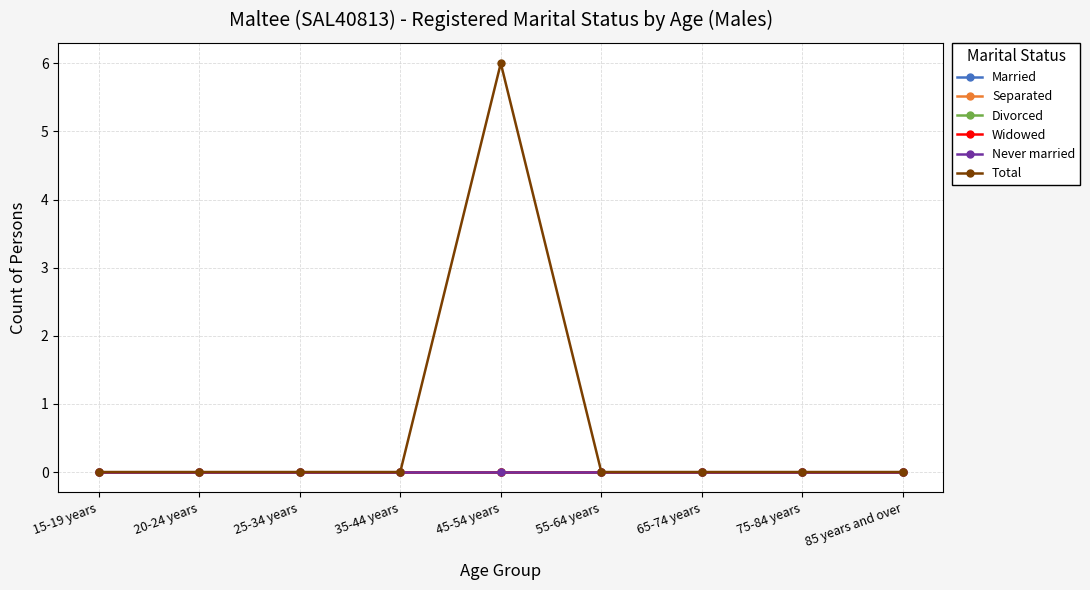

Does the chart have visible grid lines?

Yes